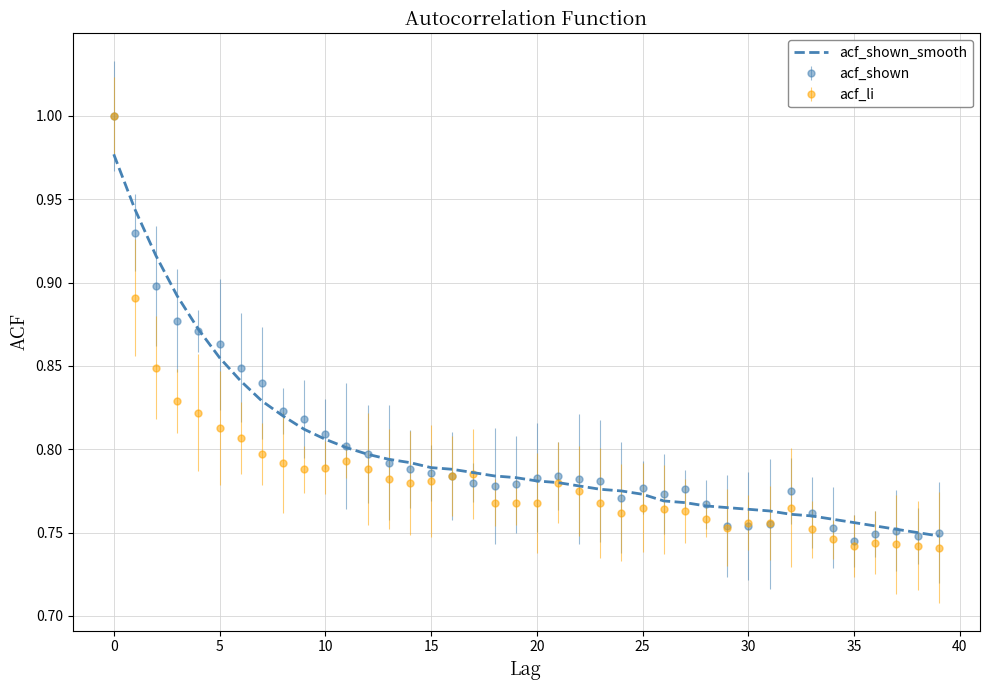

Which series has the largest range (max minus min)?

acf_li